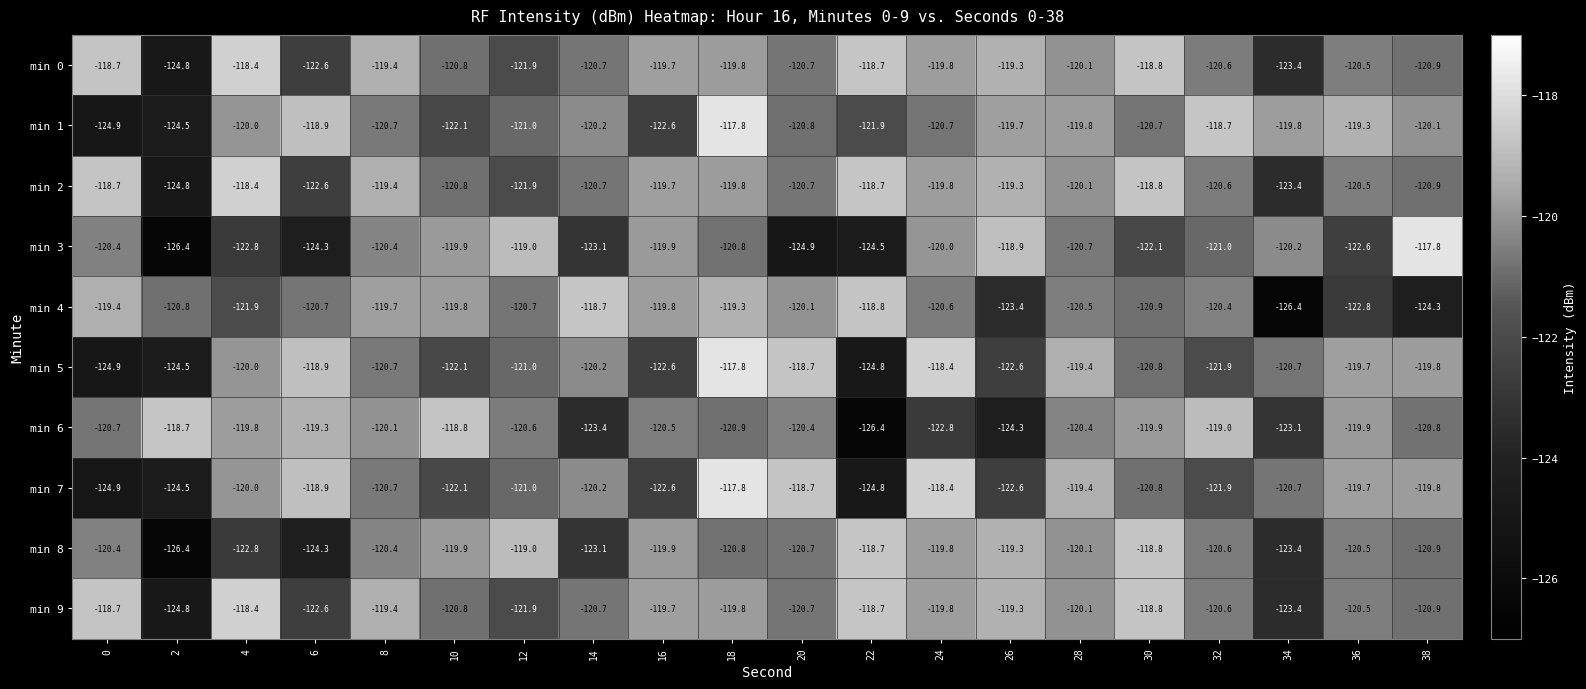

Count the number of data series in this chart.

10